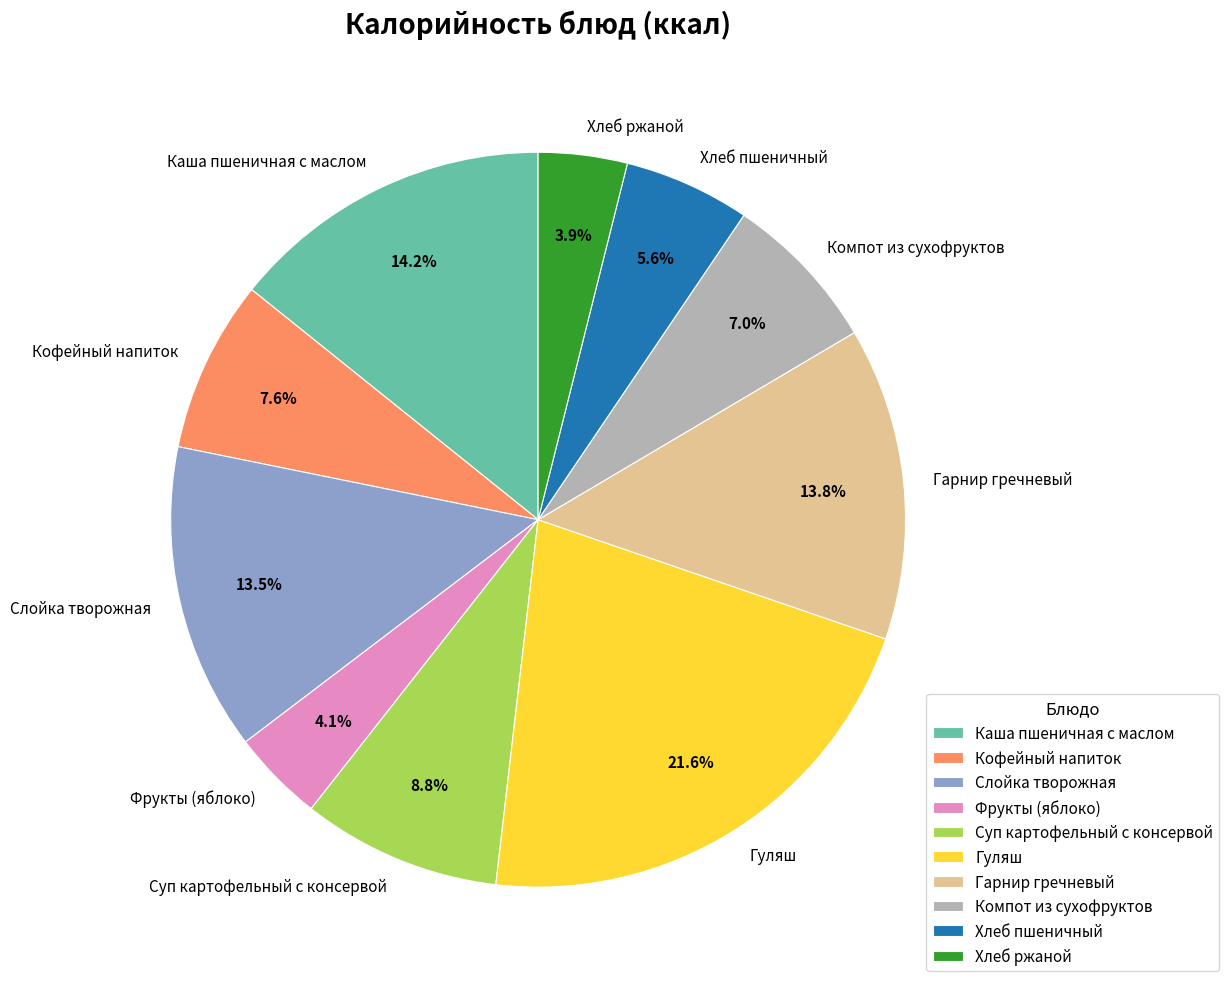

To the nearest percent, what is the average slice percentage?

10%